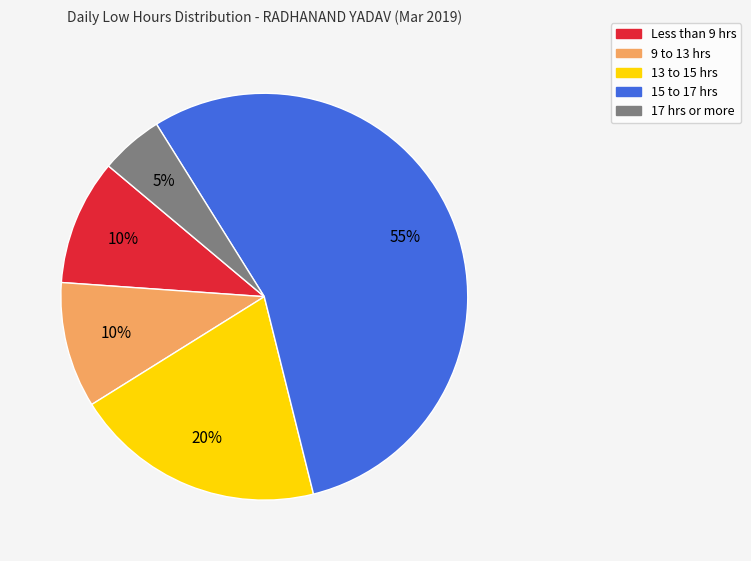

To the nearest percent, what is the difference between the largest and smallest slice percentages?

50%